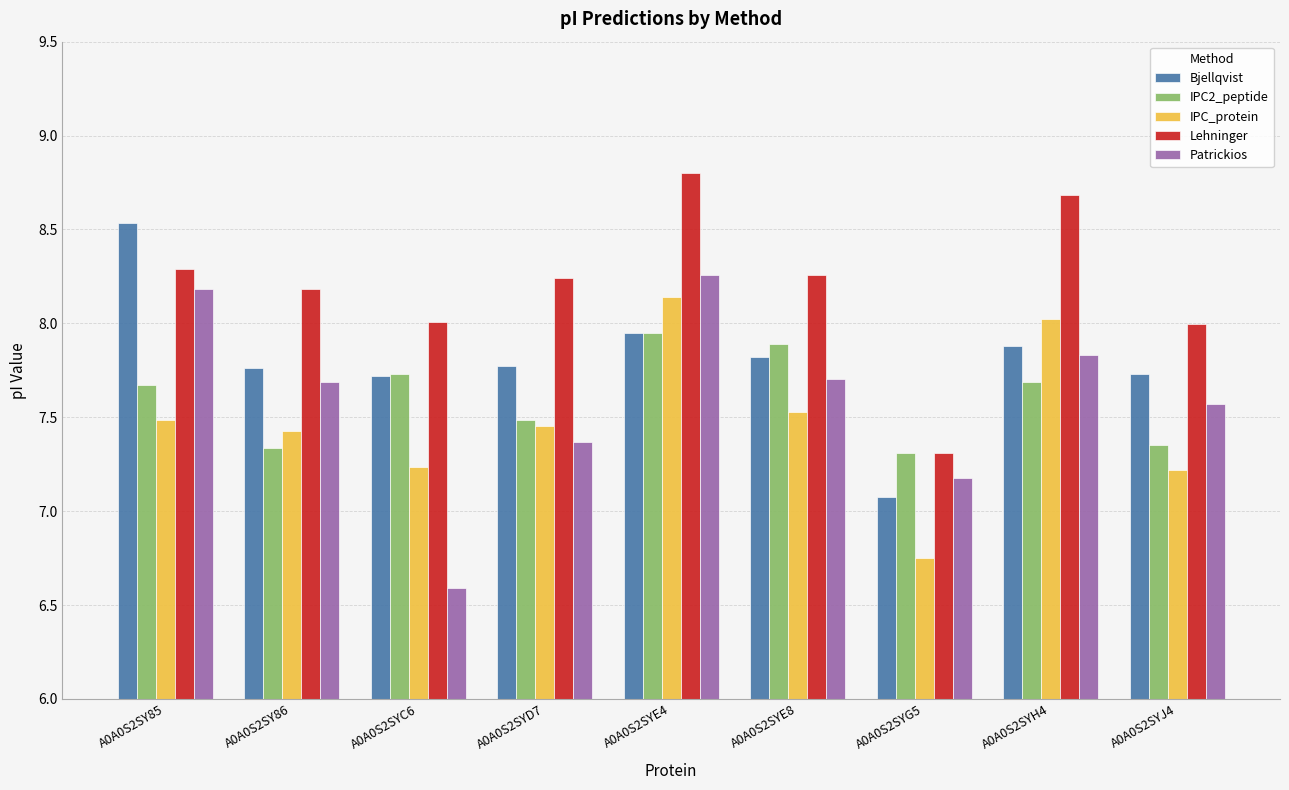

What position from the right is A0A0S2SY85?

9